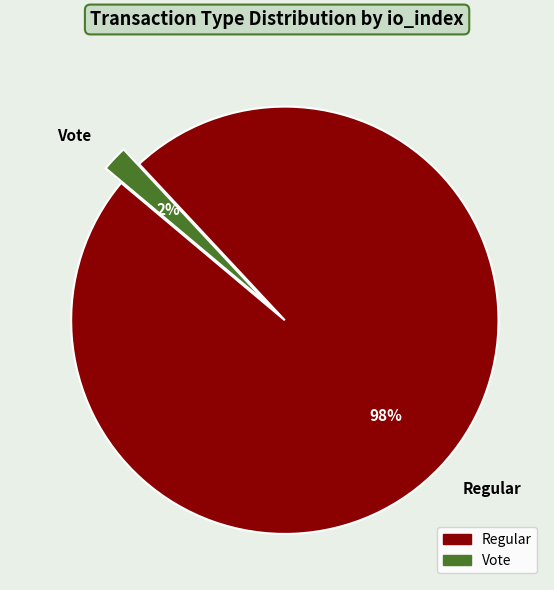

Combined, do Regular and Vote account for over 50%?

Yes